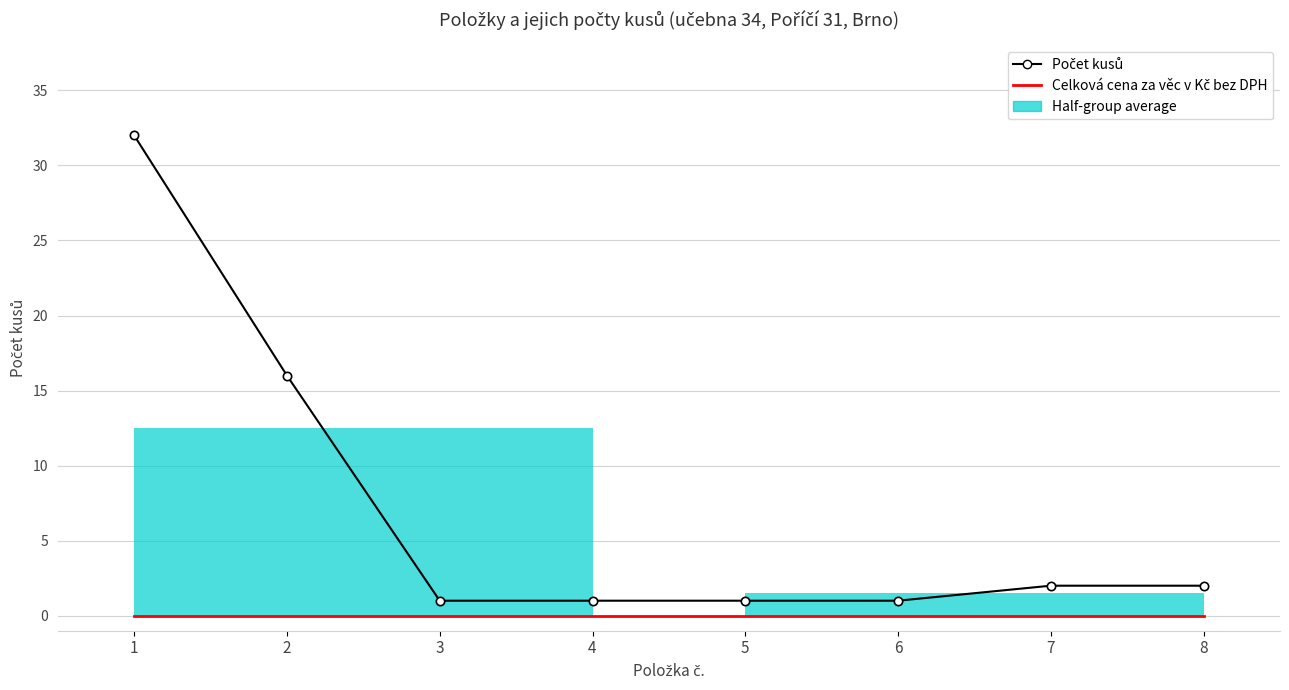

How many distinct data groups are displayed?

2